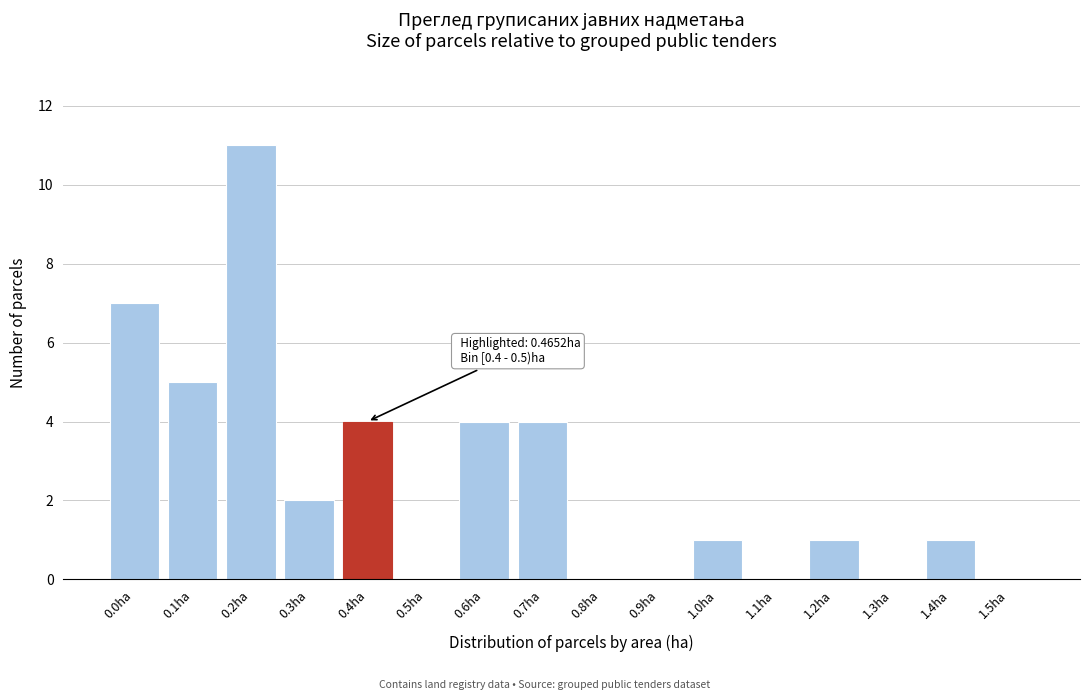

Reading left to right, list all the values displayed in this chart.

0.0ha=7	0.1ha=5	0.2ha=11	0.3ha=2	0.4ha=4	0.5ha=0	0.6ha=4	0.7ha=4	0.8ha=0	0.9ha=0	1.0ha=1	1.1ha=0	1.2ha=1	1.3ha=0	1.4ha=1	1.5ha=0